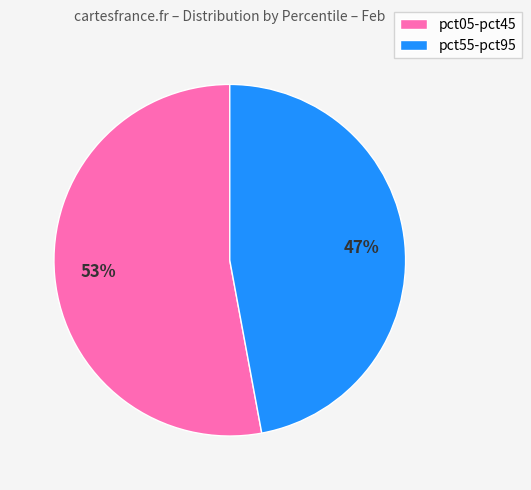

Approximately how many times larger is the value at pct05-pct45 compared to pct55-pct95?

1.1